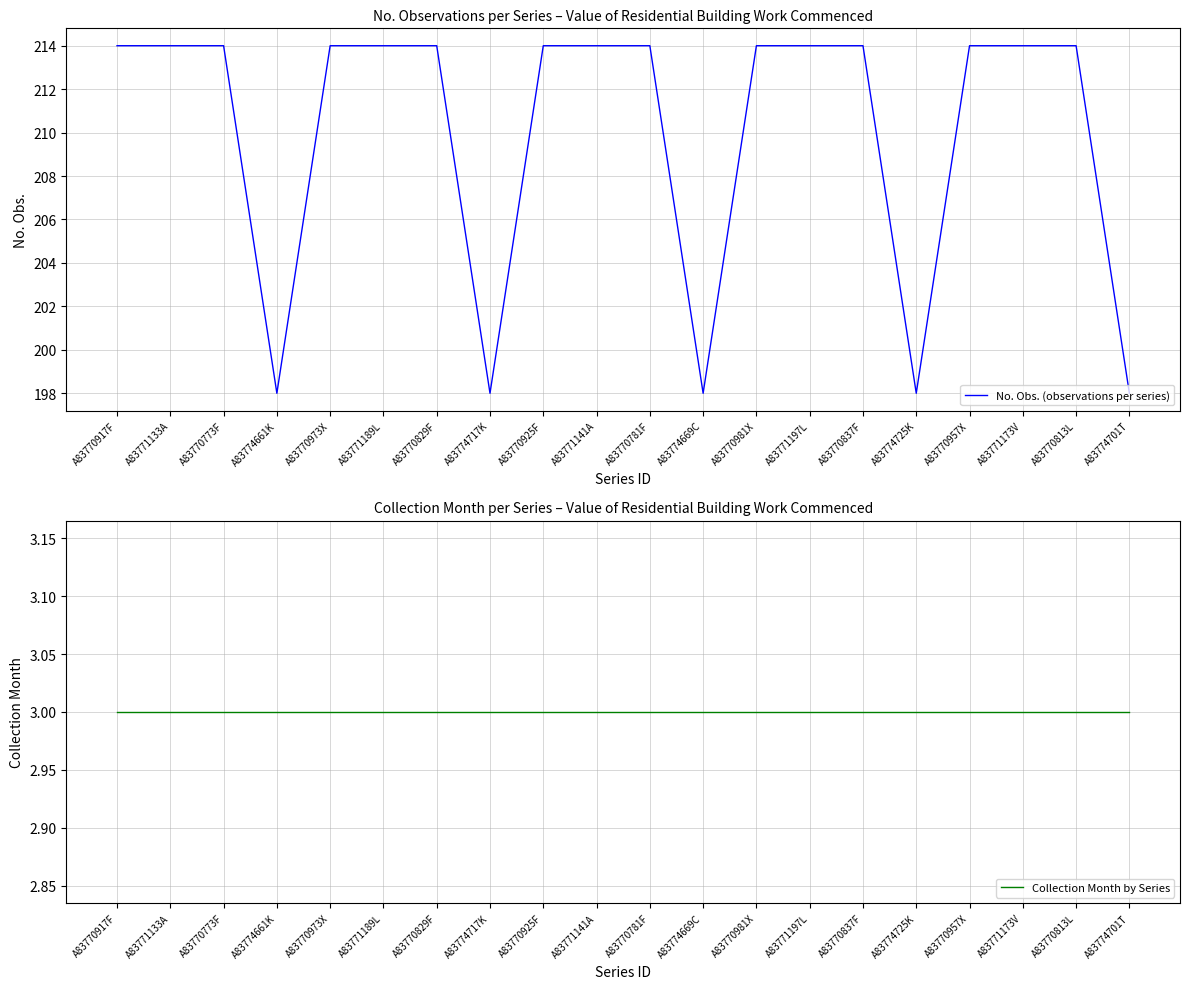

Read the Collection Month by Series value at A83770925F.

3